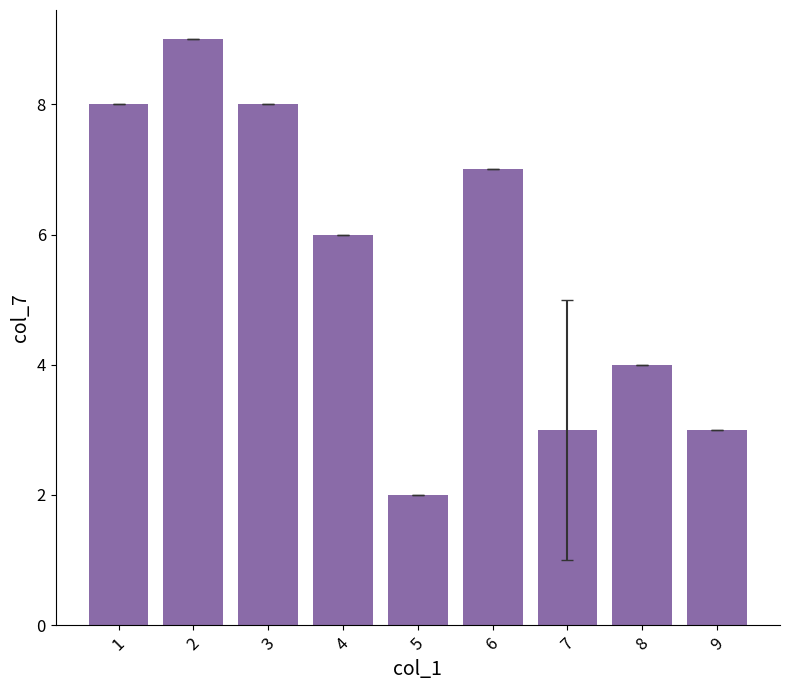

True or false: the data shows 9 at 2.

True